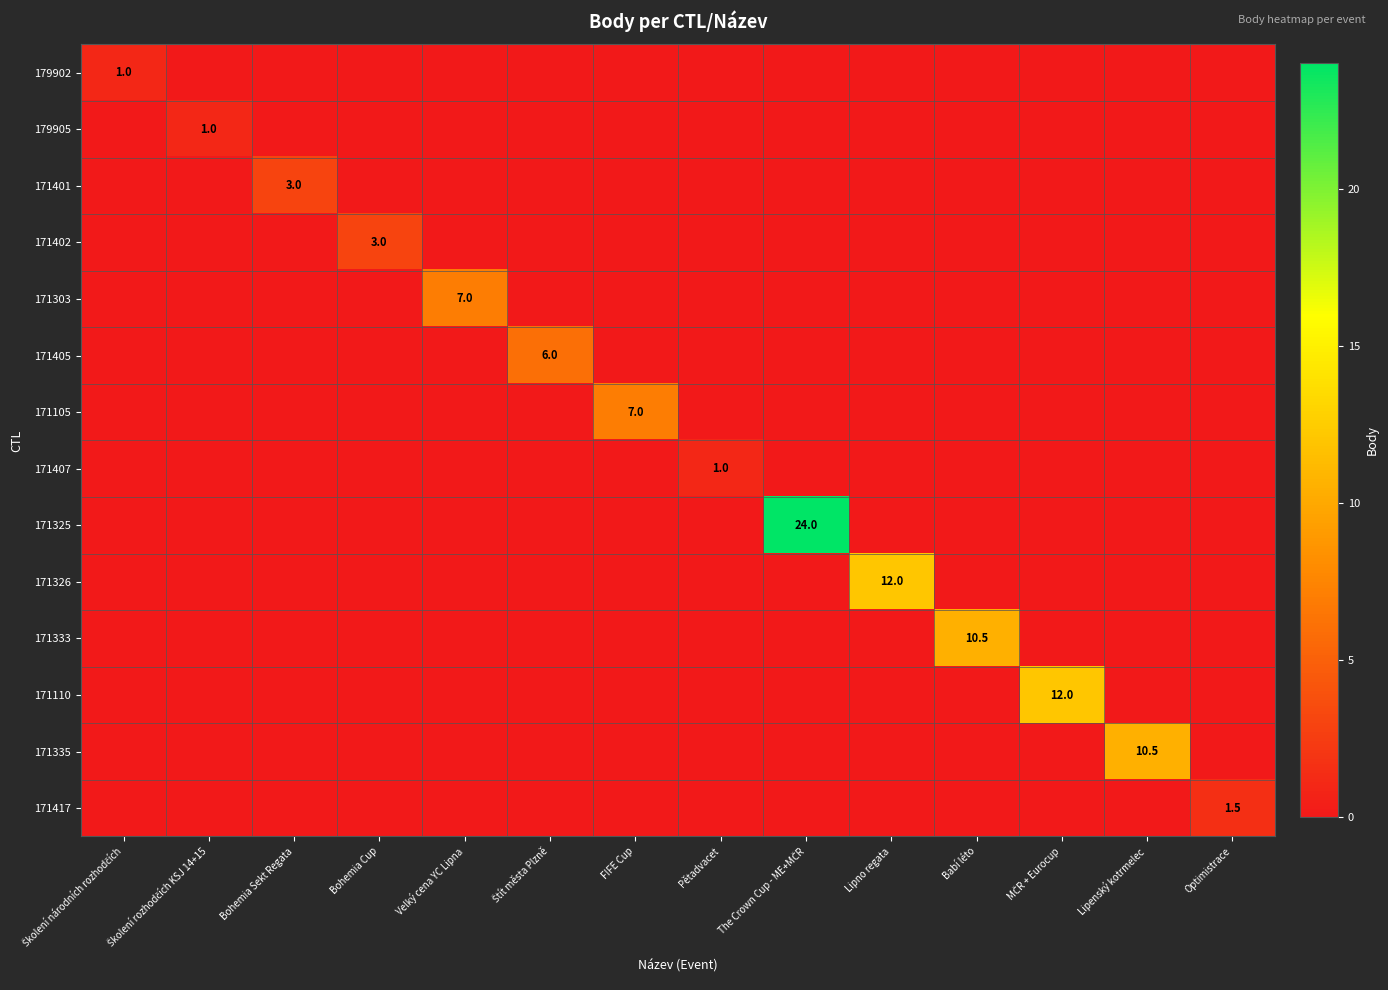

What is the difference between the maximum and second lowest values in the 171402 series?

3.0